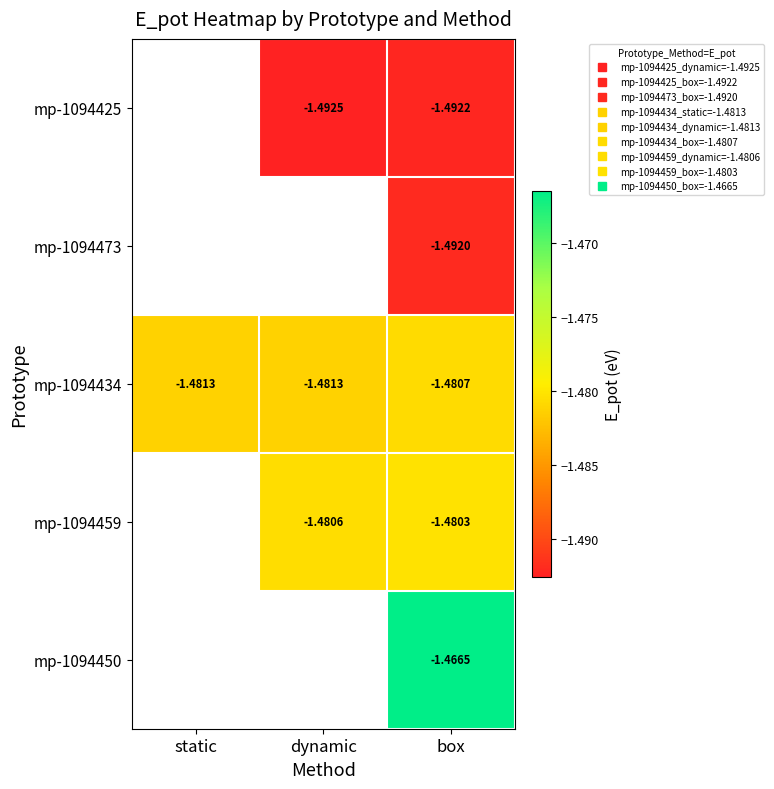

Where is mp-1094434 nearest to the value -1?

box